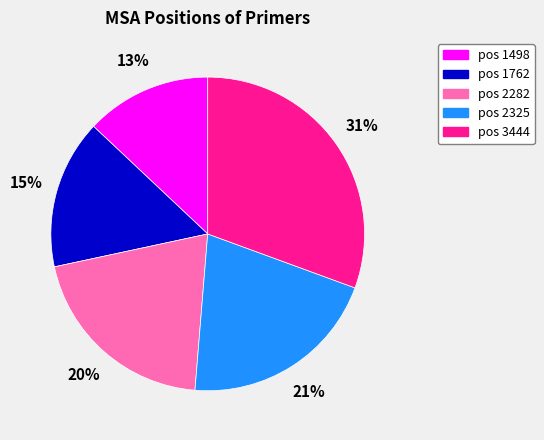

Does any single category account for the majority?

No